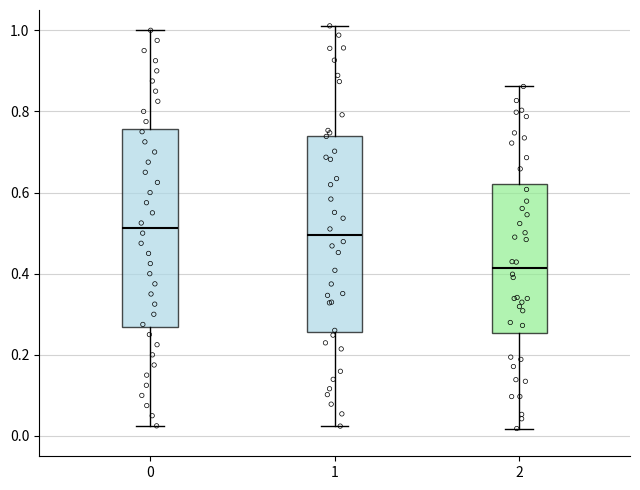

Reading left to right, read every box against the y-axis: the position of its median line, the range the box covers, and the ends of its whiskers. The values are not printed on the chart, so give them approximately, as read against the axis.

0: median 0.52, box 0.26 to 0.76, whiskers 0.02 to 1.00
1: median 0.50, box 0.26 to 0.74, whiskers 0.02 to 1.02
2: median 0.42, box 0.26 to 0.62, whiskers 0.02 to 0.86